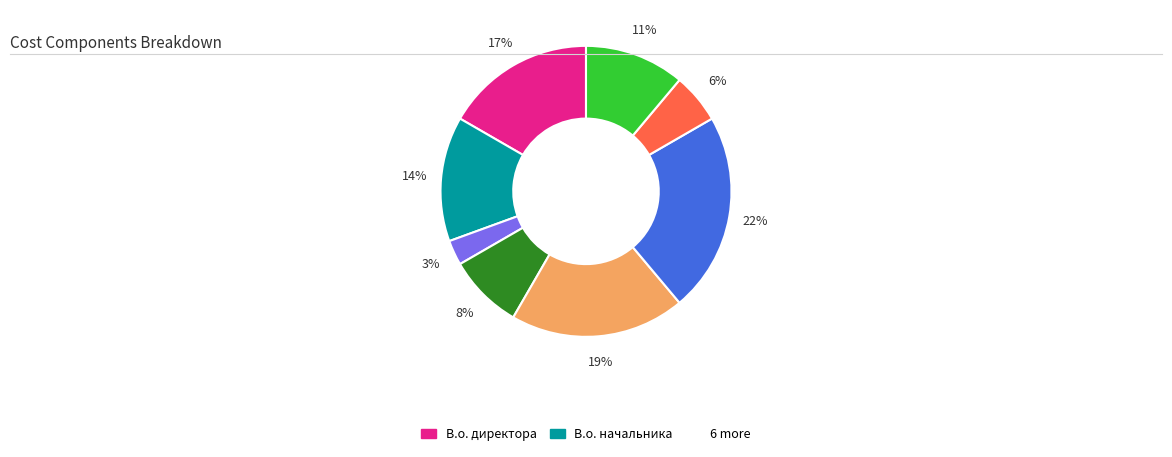

To the nearest percent, what is the difference between the largest and smallest slice percentages?

19%